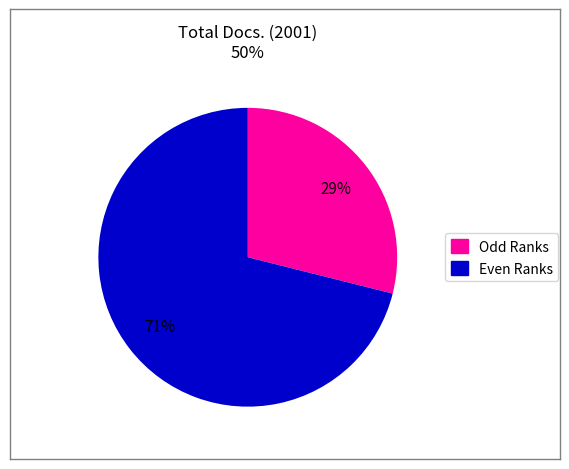

Is there any slice that represents more than half of the pie?

Yes